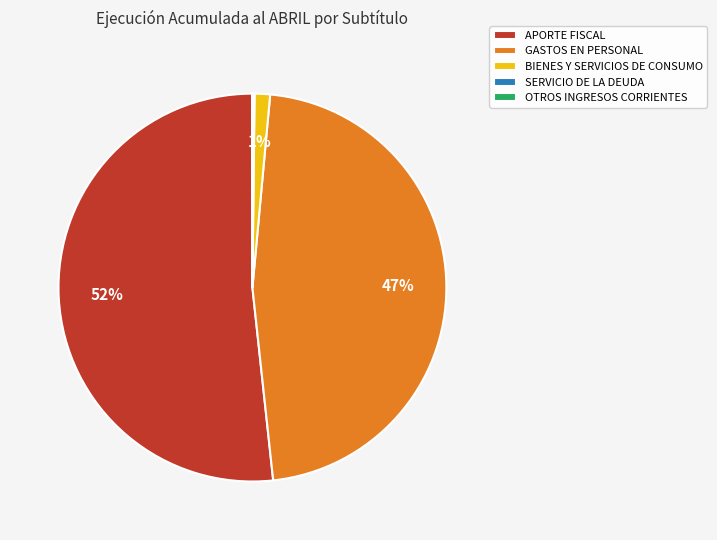

What percentage is the BIENES Y SERVICIOS DE CONSUMO slice, to the nearest percent?

1%